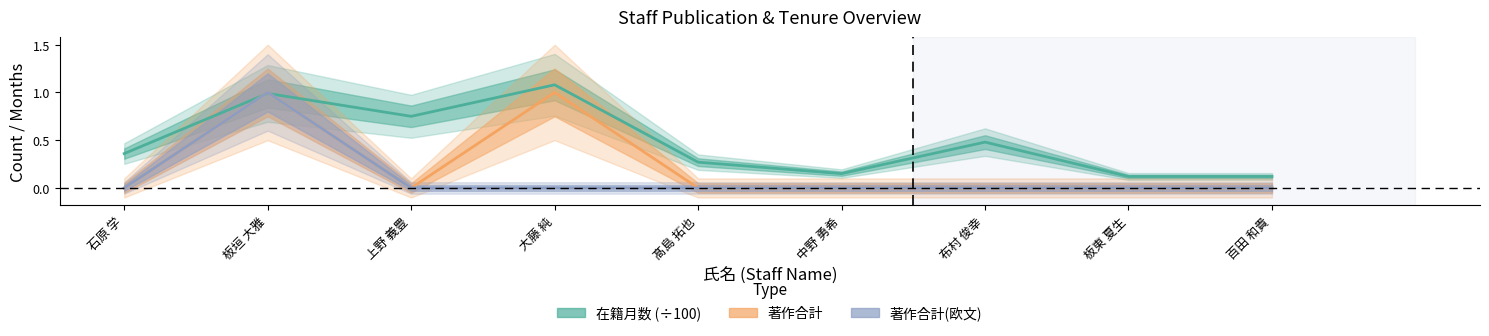

How many distinct data groups are displayed?

3